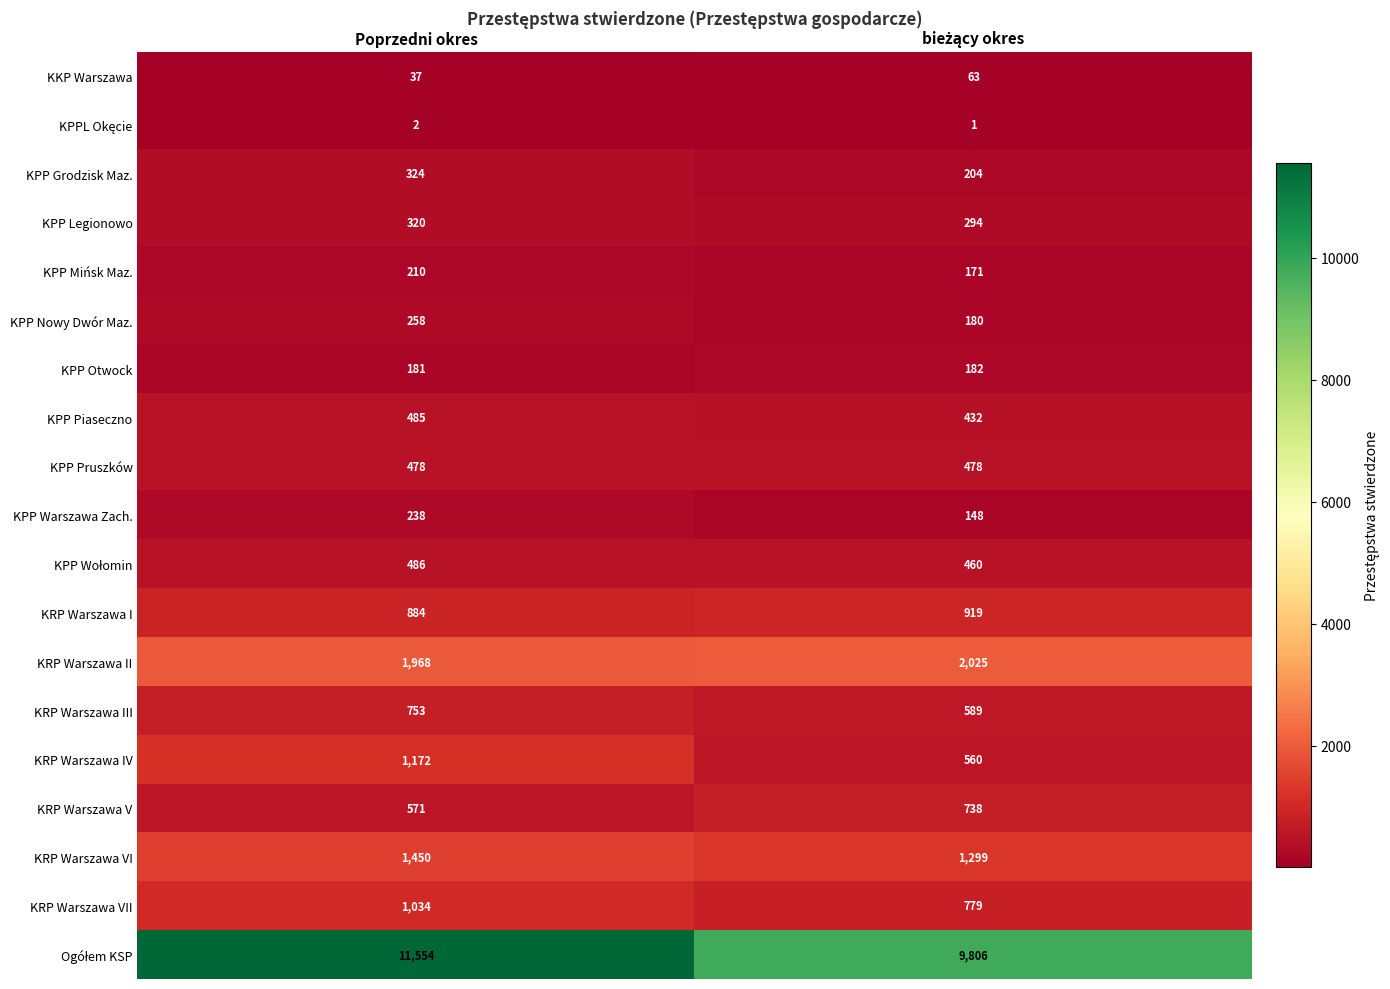

What is the difference between the maximum and minimum values in the KRP Warszawa VI series?

151